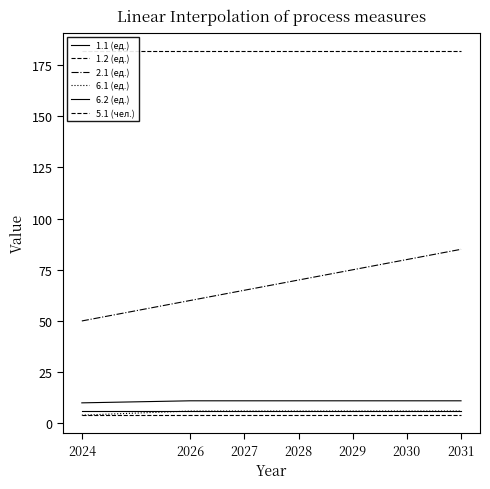

Between 2024 and 2026, which is larger?

2026